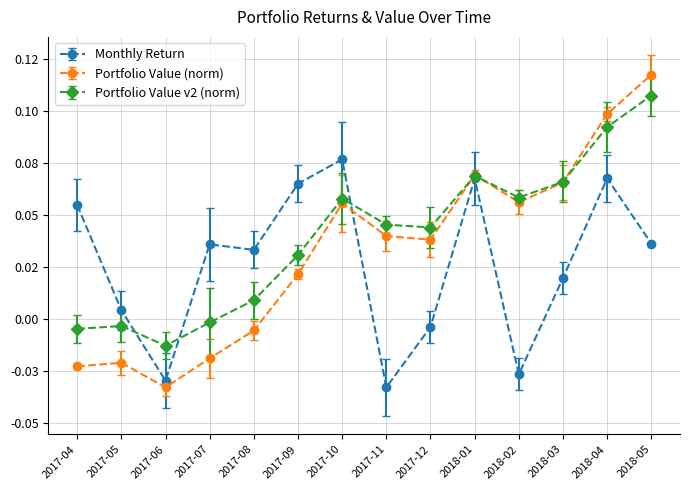

Does the chart have visible grid lines?

Yes